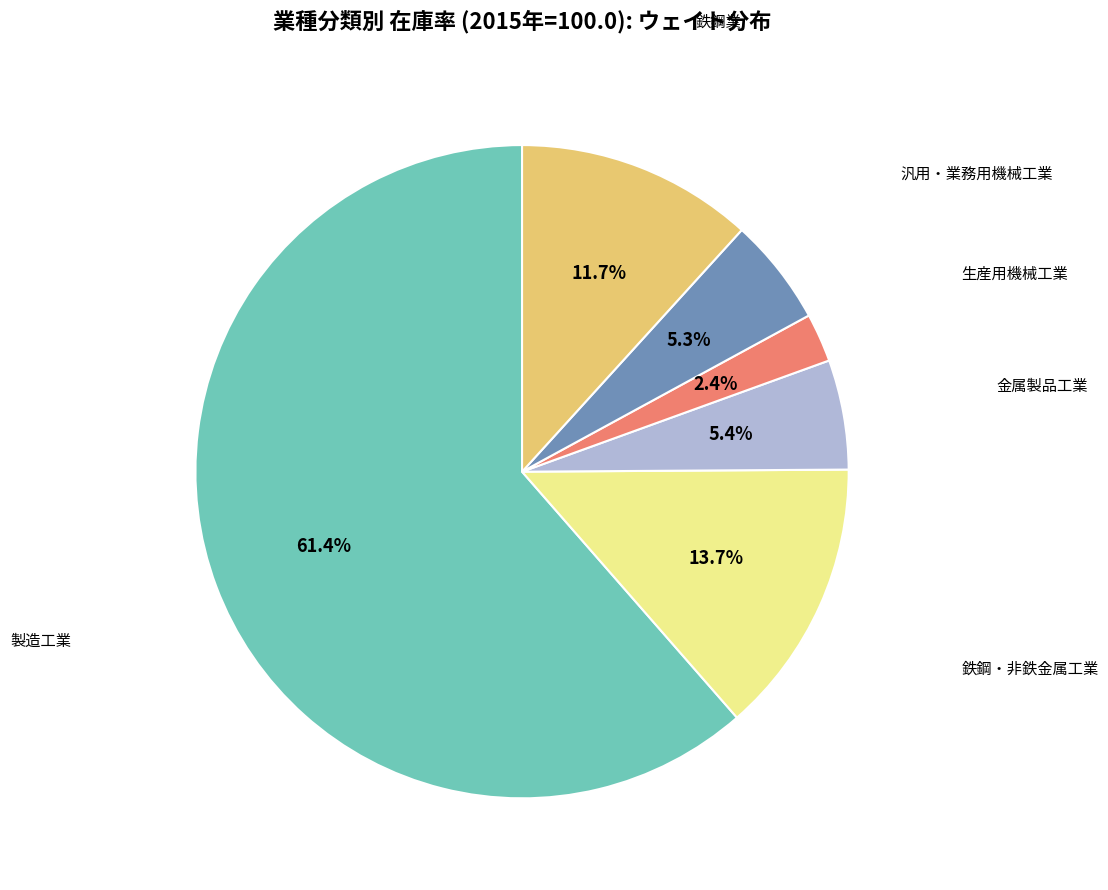

Is there a majority slice in this chart?

Yes